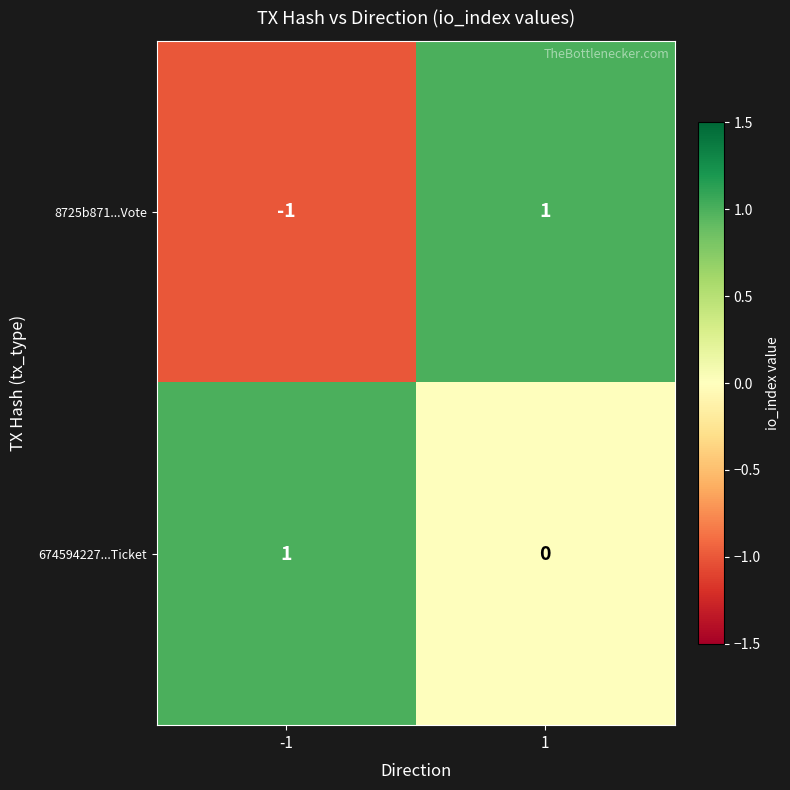

Count the number of data series in this chart.

2